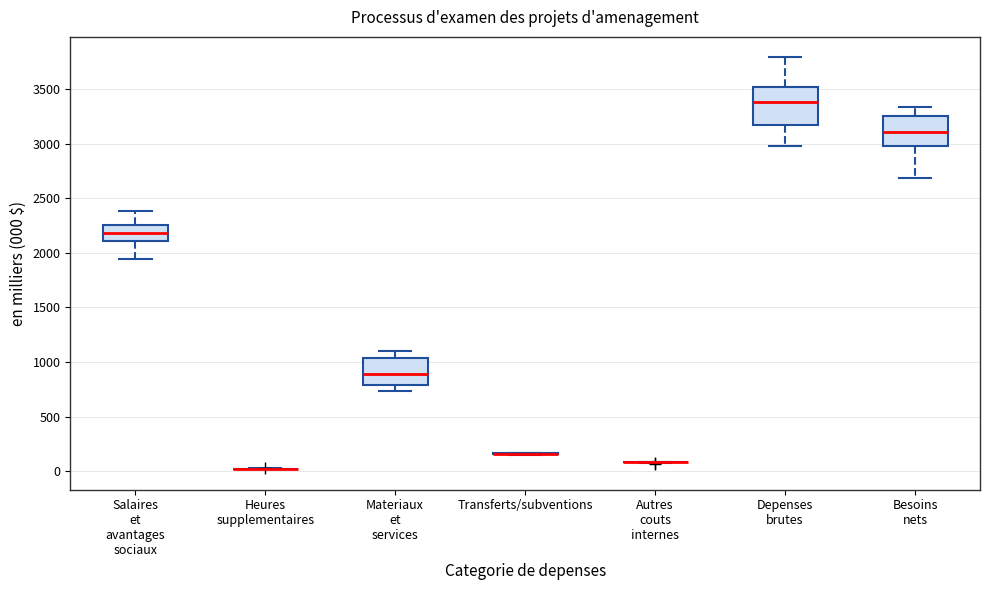

Where does the lower whisker of the box for Materiaux et services end on the y-axis? The values are not printed on the chart, so give them approximately, as read against the axis.

750